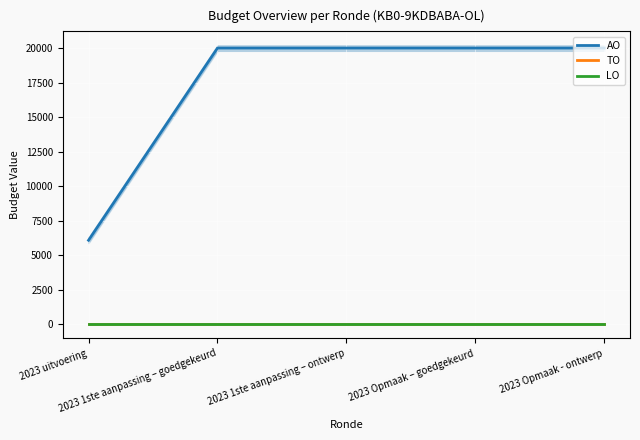

What is the spread (max minus min) of values at 2023 Opmaak – goedgekeurd?

20000